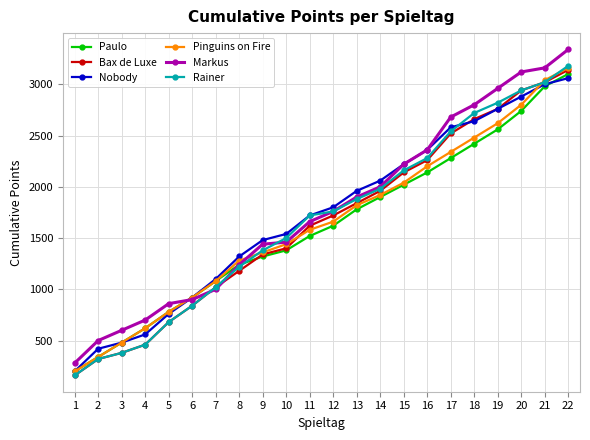

How many distinct data groups are displayed?

6